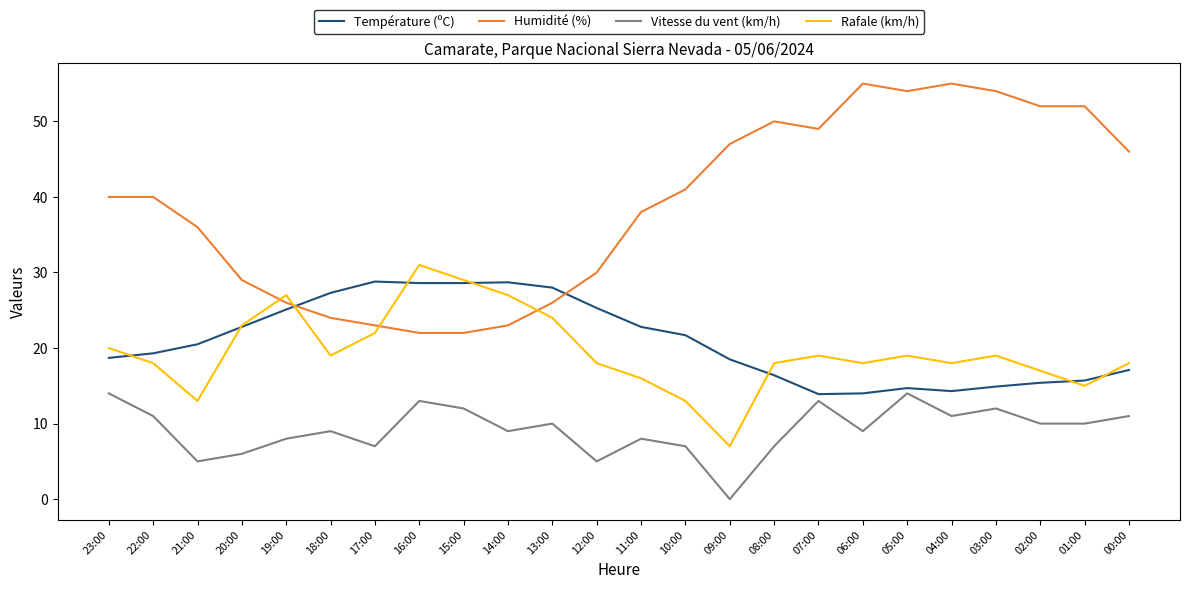

Rank the series by their maximum value, from lowest to highest.

Vitesse du vent (km/h), Température (ºC), Rafale (km/h), Humidité (%)